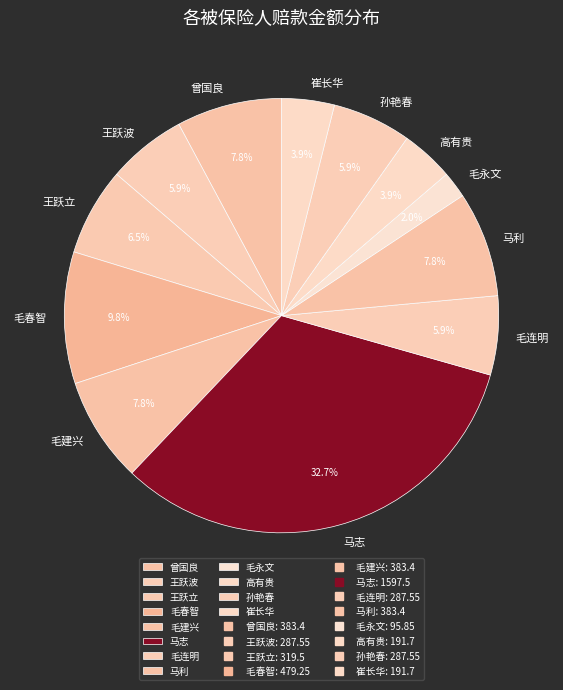

To the nearest percent, what is the combined percentage of 王跃波 and 毛连明?

12%